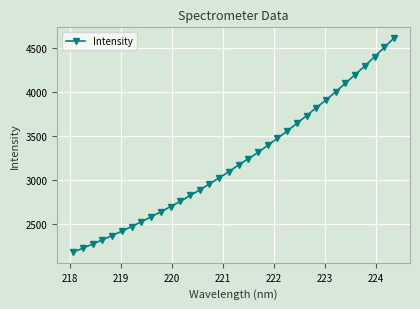

What is the smallest value displayed?

2181.0